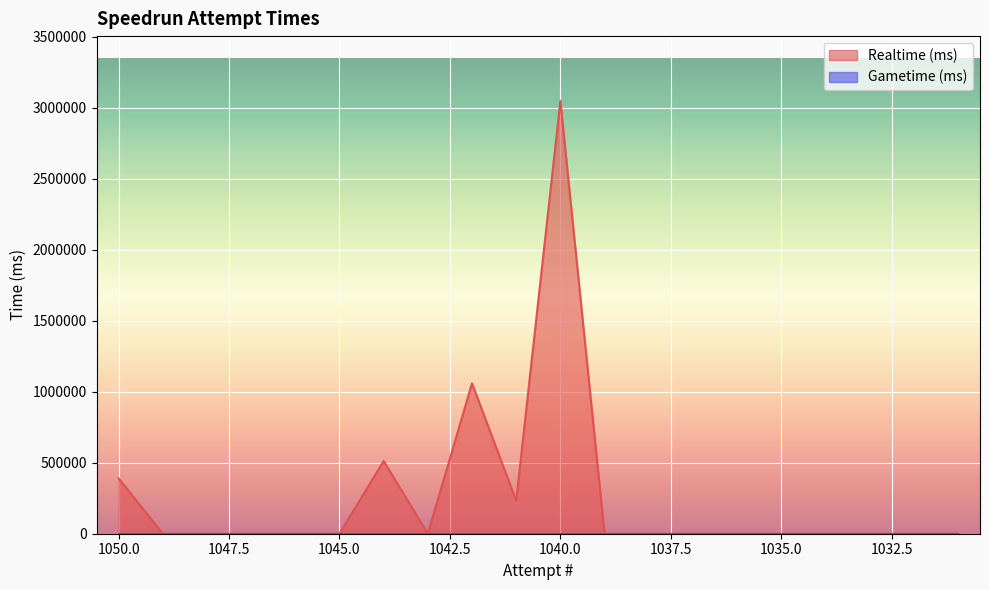

Which category has the highest value across all series?

1040